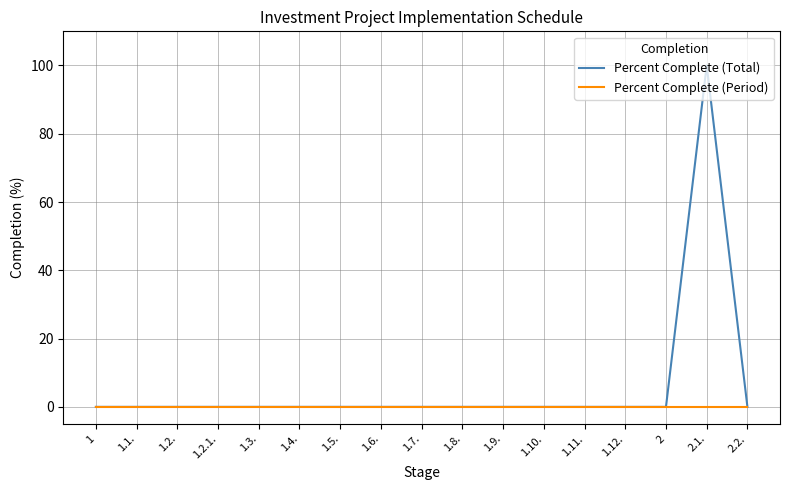

What is the maximum value shown in the chart?

100